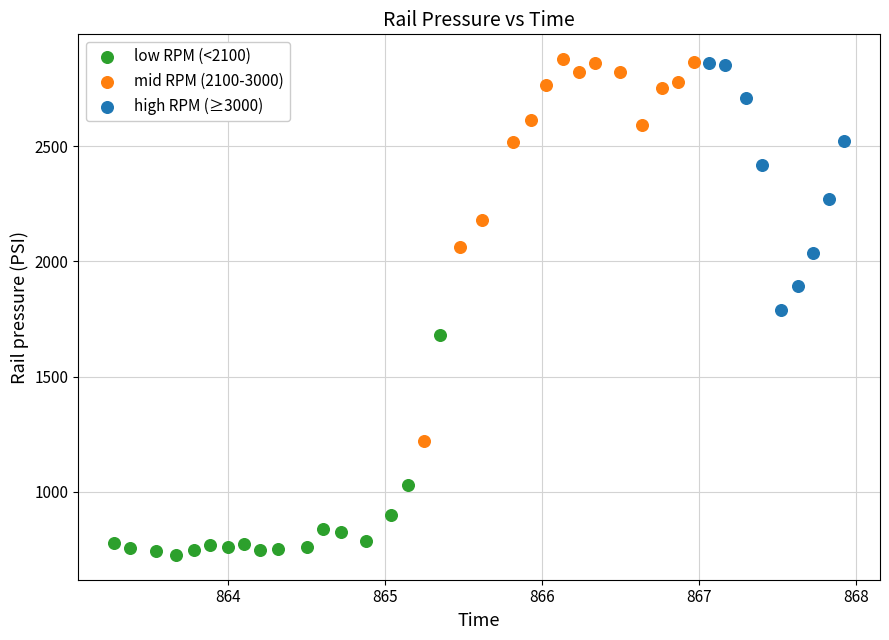

Which series reaches the minimum Y coordinate?

low RPM (<2100)